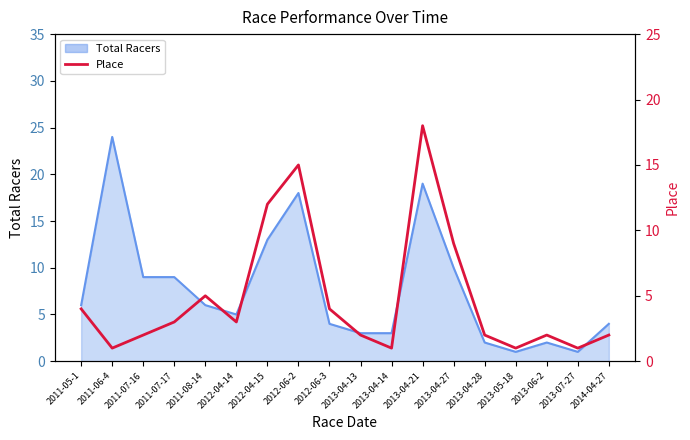

Which category has the lowest value across all series?

2011-06-4